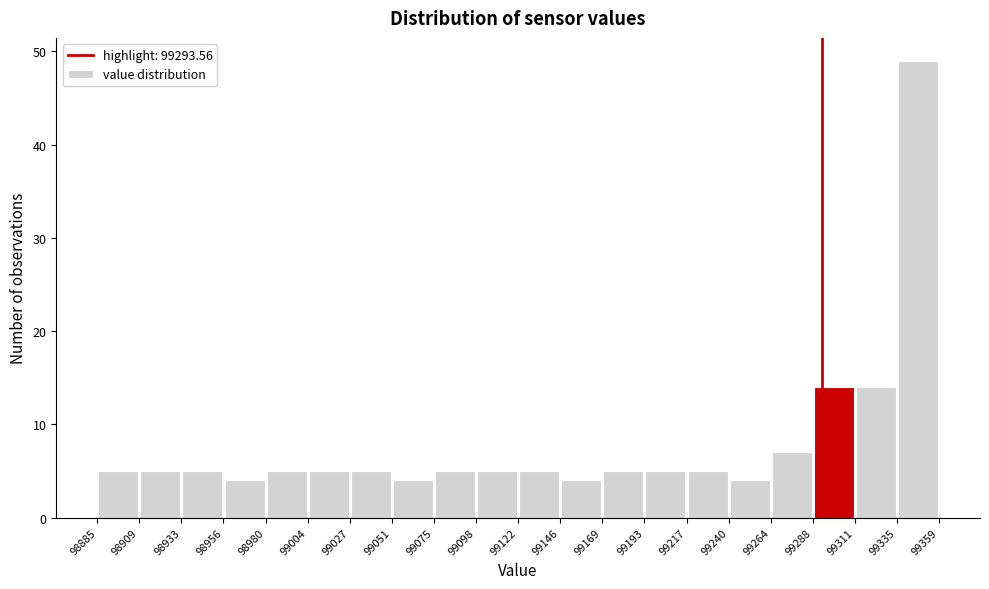

How tall is the bar that spans 99027 to 99051 on the x-axis? The values are not printed on the chart, so give them approximately, as read against the axis.

5